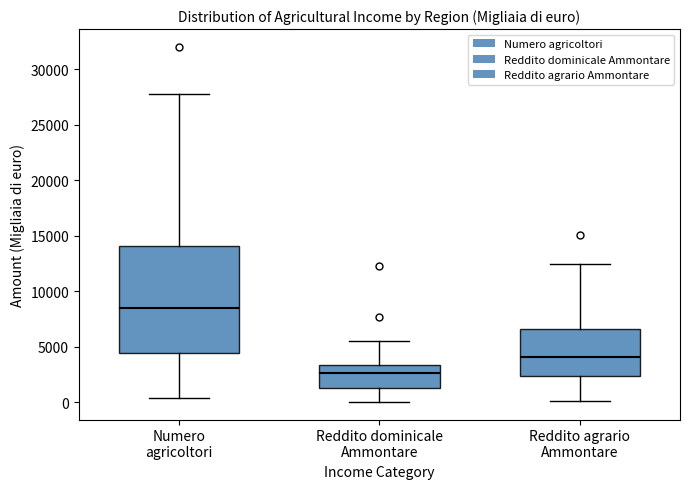

Which box is the tallest, from its lower edge to its upper edge?

Numero agricoltori